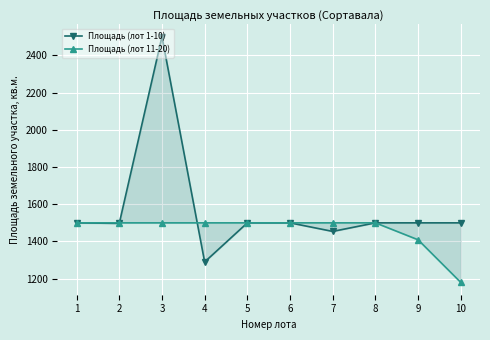

Rank the series by their average value, from lowest to highest.

Площадь (лот 11-20), Площадь (лот 1-10)